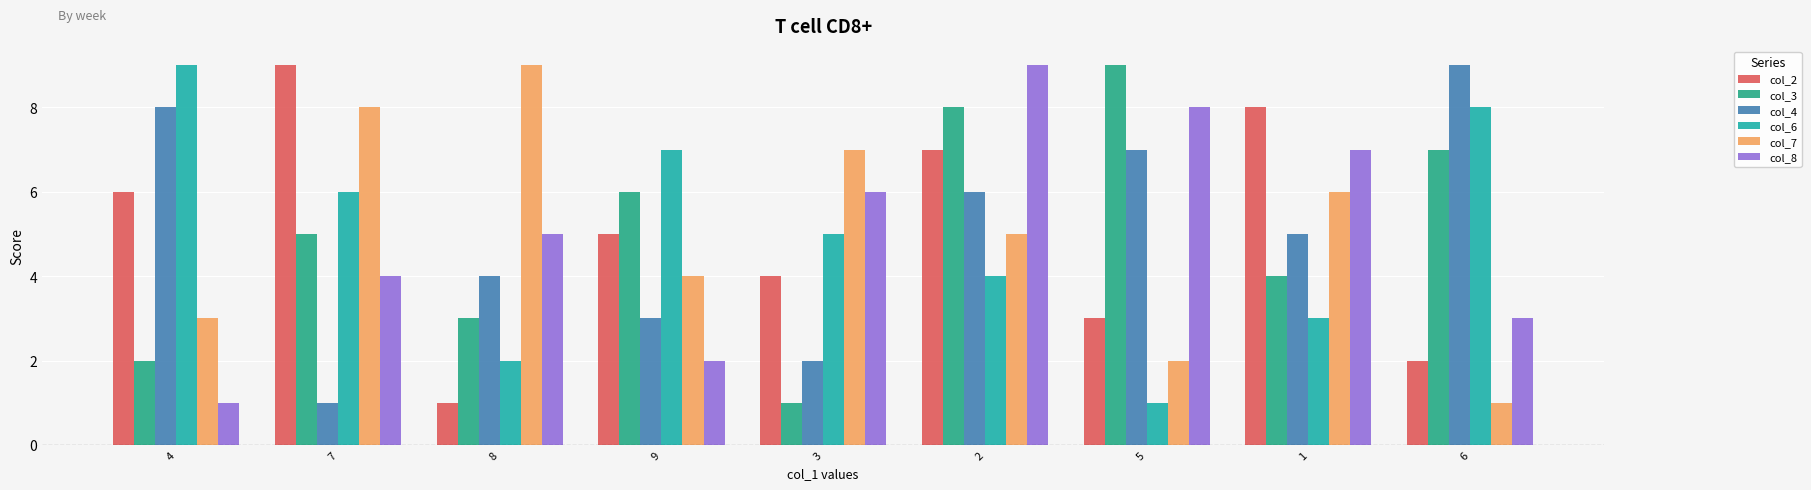

Which has a higher value, 5 or 7?

7